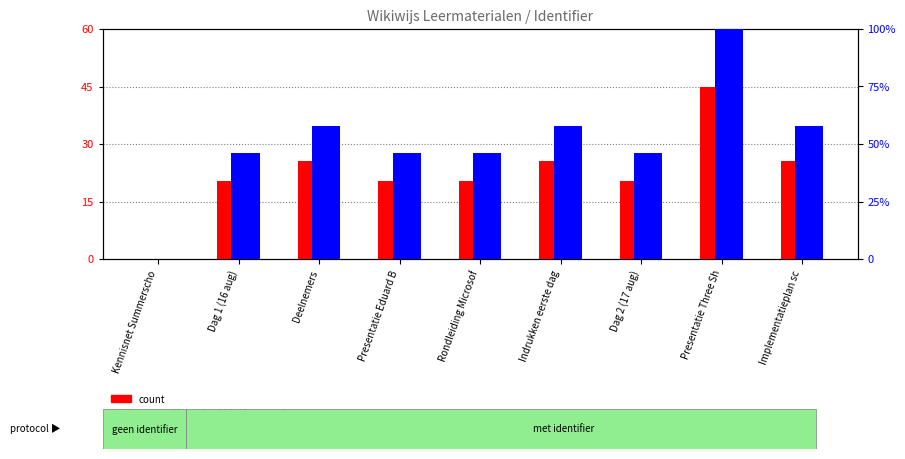

How many bars are there in total?

18